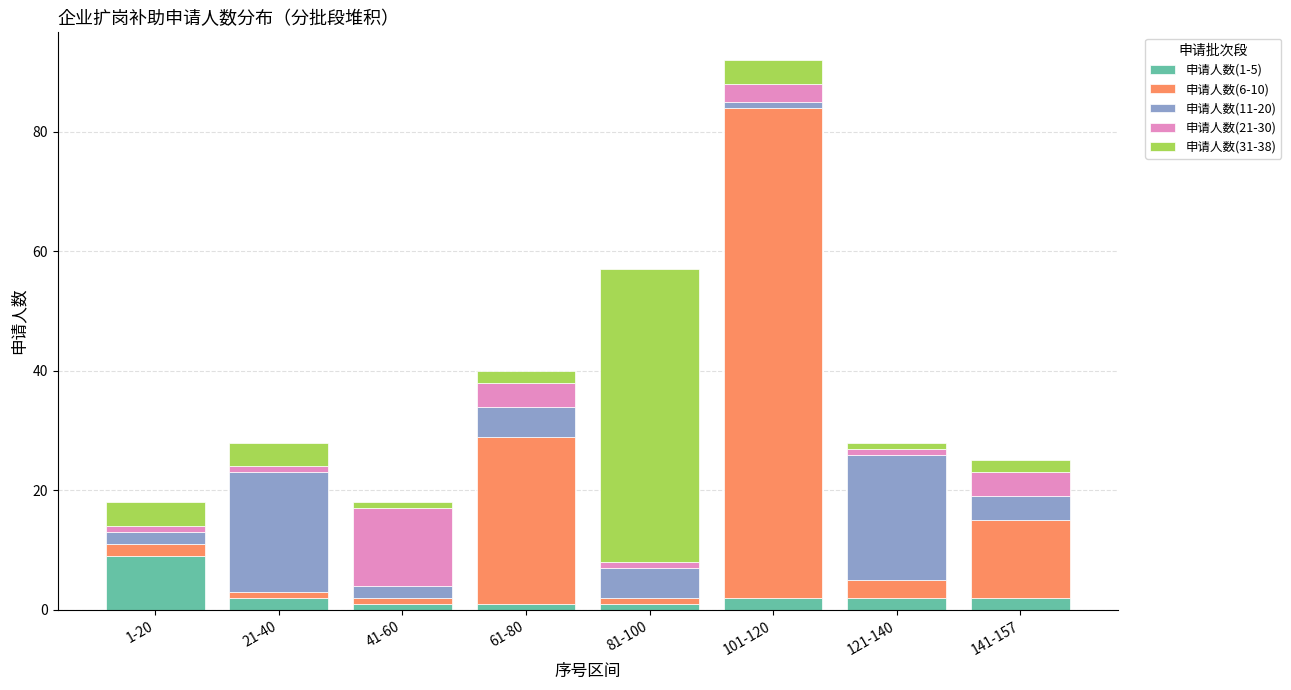

Which category has the highest value in the 申请人数(1-5) series?

1-20